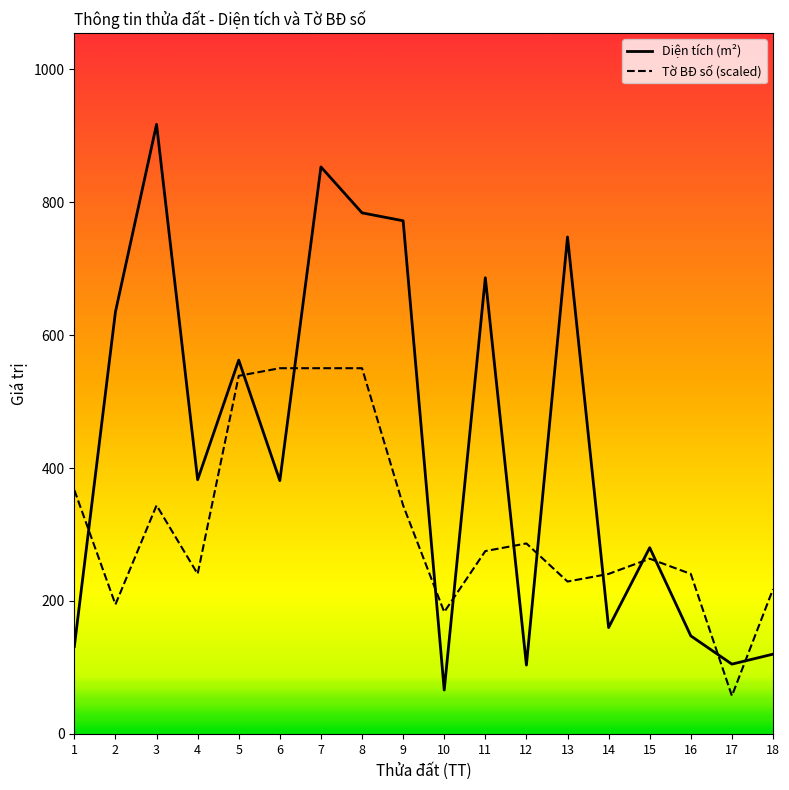

At how many categories does at least one series exceed 833?

2